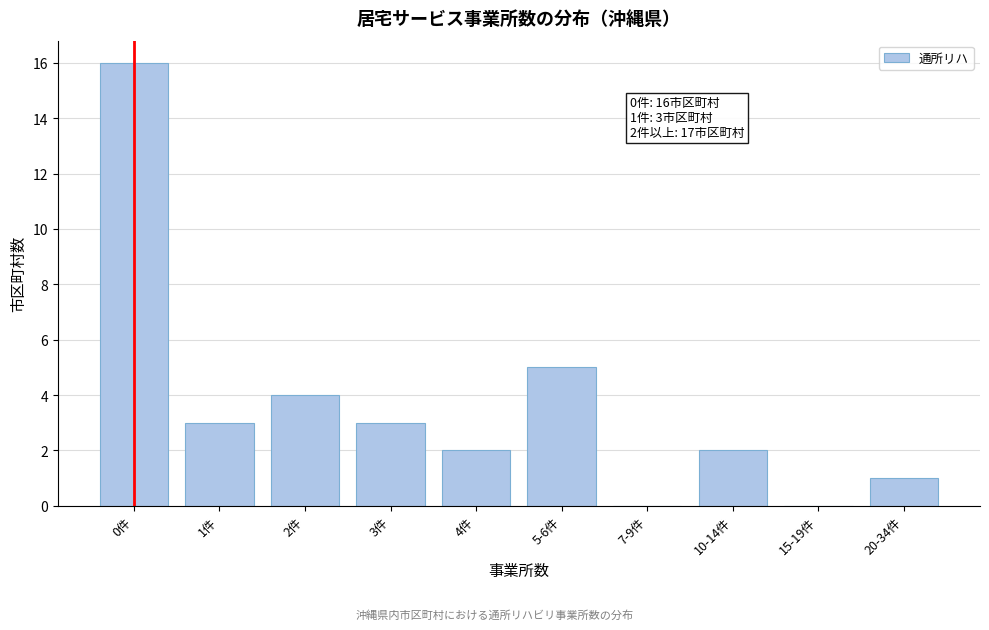

Reading left to right, transcribe all the data shown in this chart.

0件=16	1件=3	2件=4	3件=3	4件=2	5-6件=5	7-9件=0	10-14件=2	15-19件=0	20-34件=1